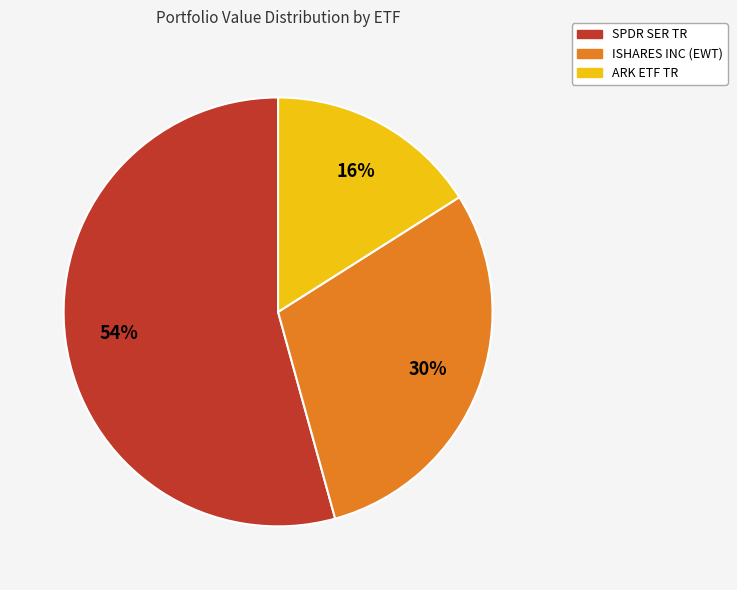

To the nearest percent, what is the combined percentage of ISHARES INC (EWT) and SPDR SER TR?

84%